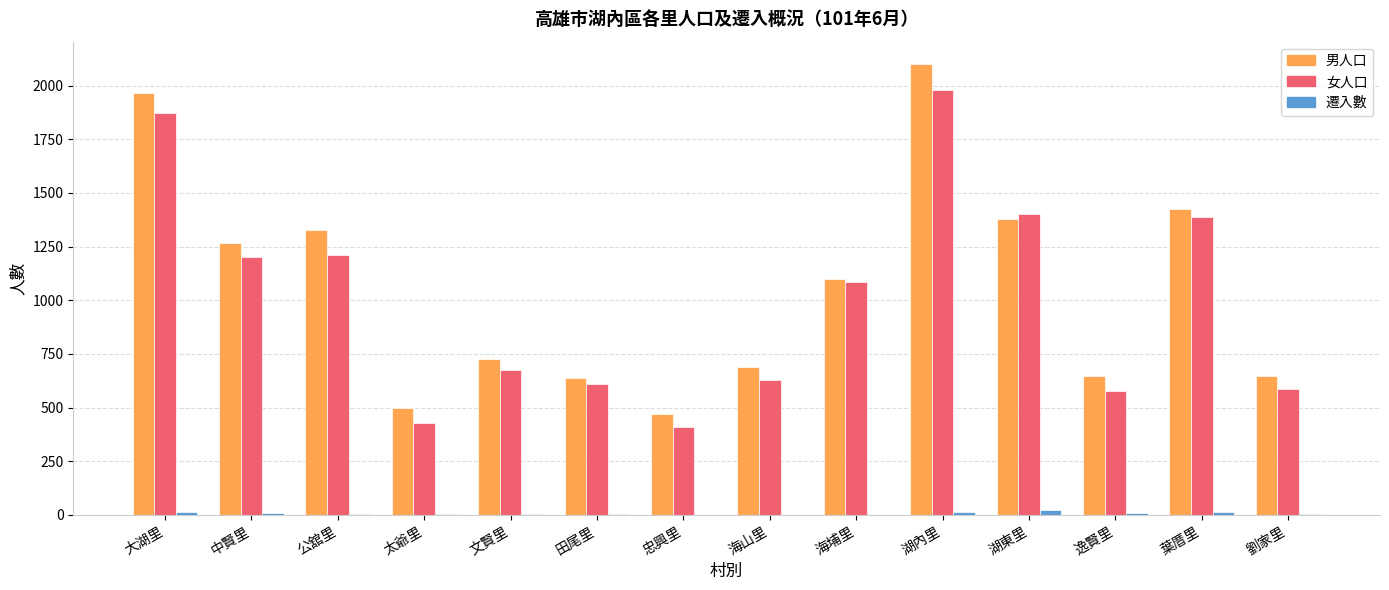

Which category has the highest value in the 女人口 series?

湖內里